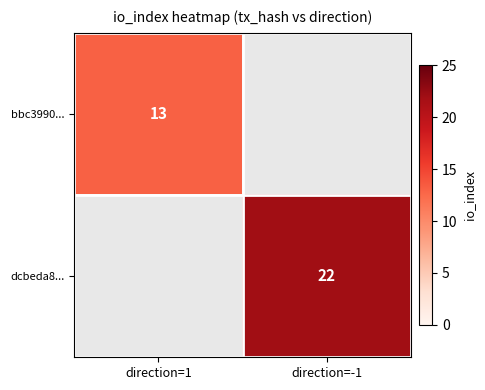

Is it true that dcbeda8... equals 22 at direction=-1?

True